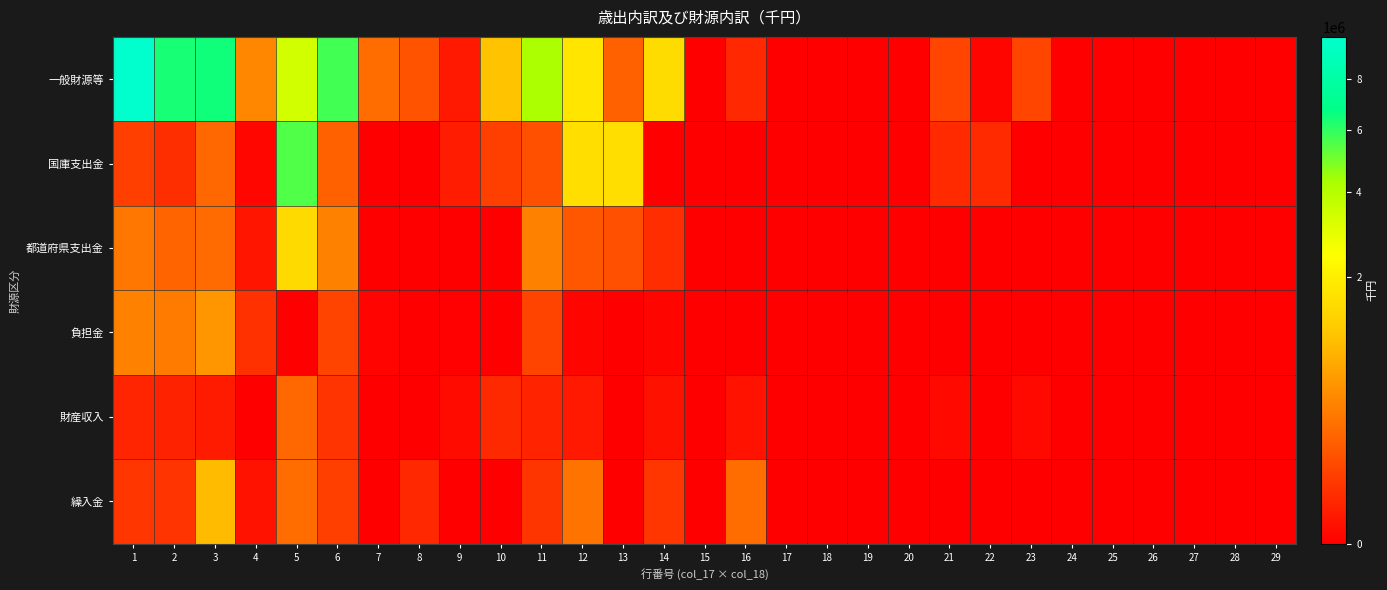

At 27, list the series in order from smallest to largest.

一般財源等, 国庫支出金, 都道府県支出金, 負担金, 財産収入, 繰入金